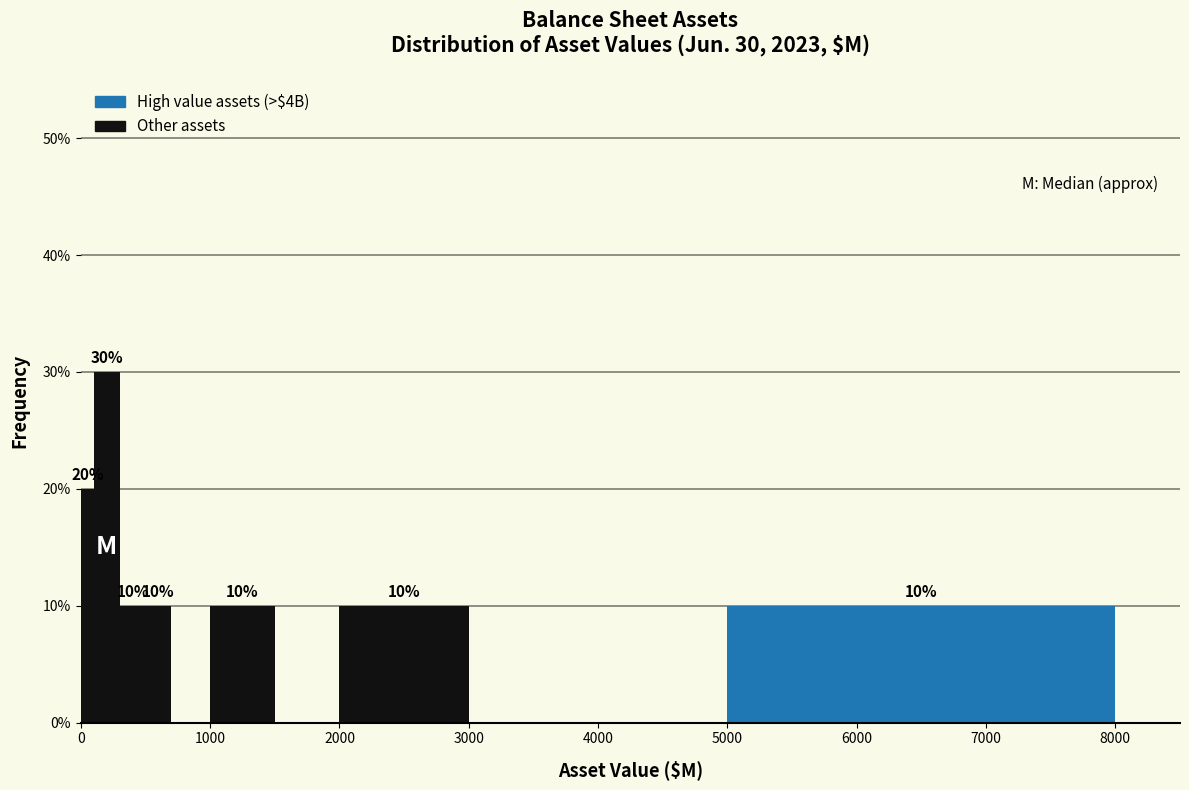

Around what value on the x-axis is the tallest bar? Give the approximate position of its centre, as read against the axis.

200